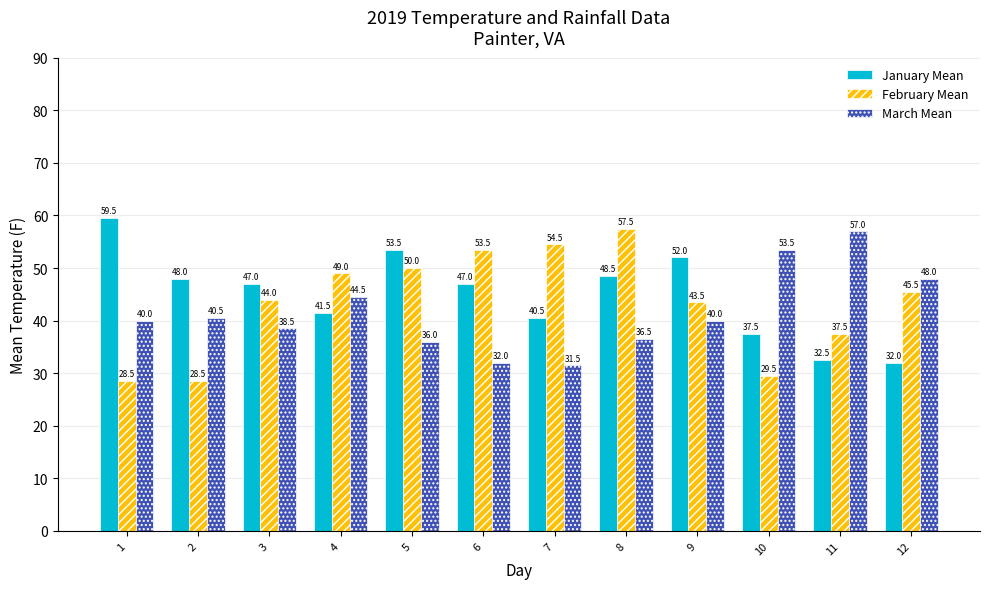

What is the minimum value shown in the chart?

28.5